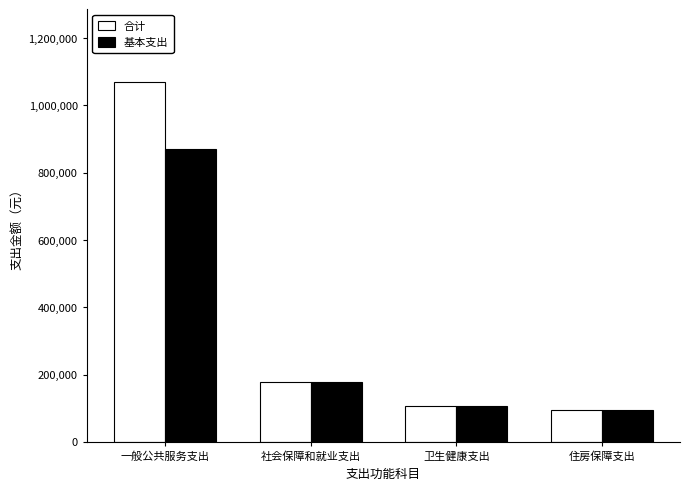

What is the total value across all series at 住房保障支出?

190836